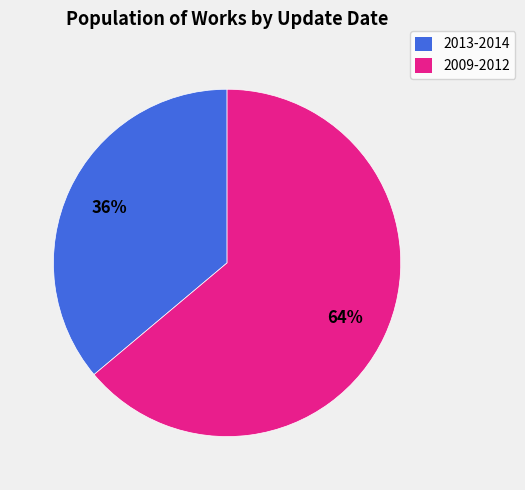

Is there any slice that represents more than half of the pie?

Yes